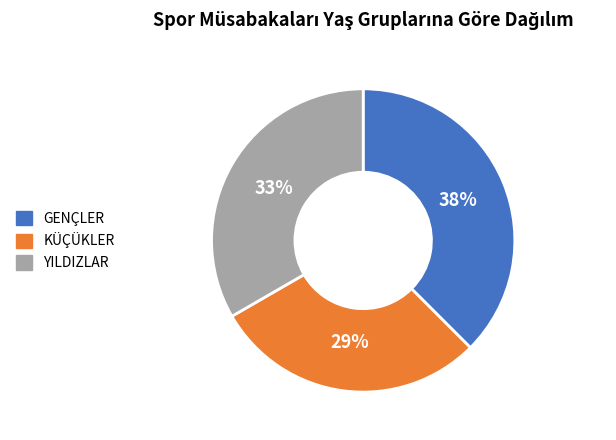

Does any single category account for the majority?

No